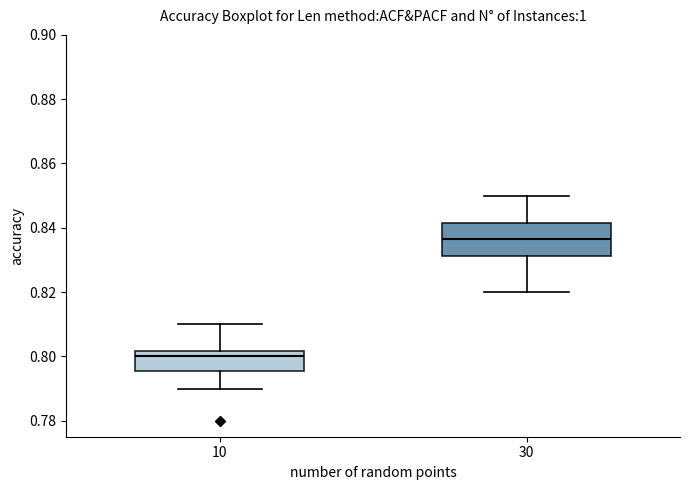

Reading left to right, transcribe this box plot: for each box, give where its median line is, the range the box spans, and where its two whiskers end, as read against the y-axis. The values are not printed on the chart, so give them approximately, as read against the axis.

10: median 0.800, box 0.796 to 0.802, whiskers 0.790 to 0.810
30: median 0.836, box 0.832 to 0.842, whiskers 0.820 to 0.850